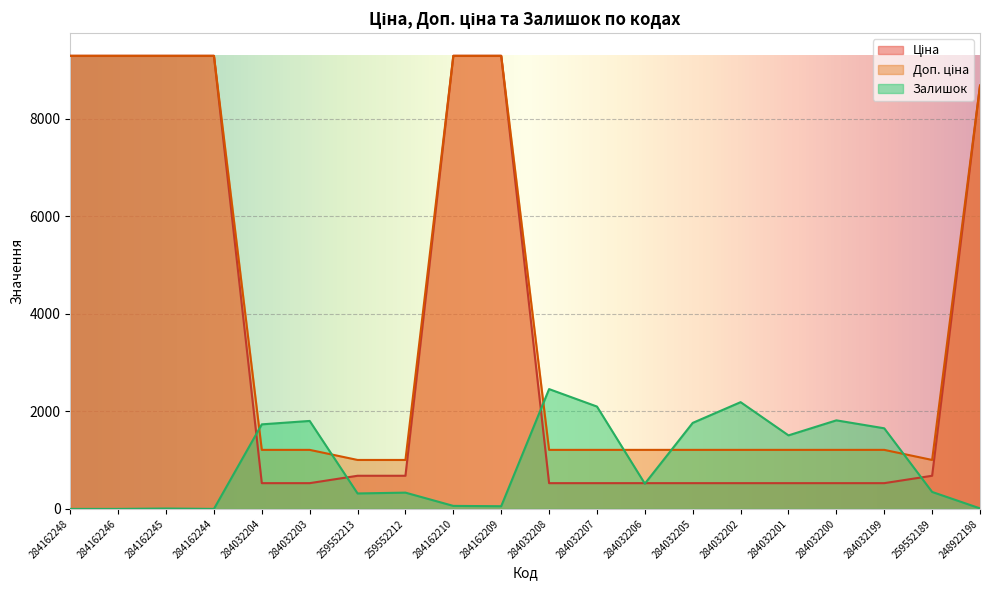

List the series in order of their peak value, highest first.

Ціна, Доп. ціна, Залишок